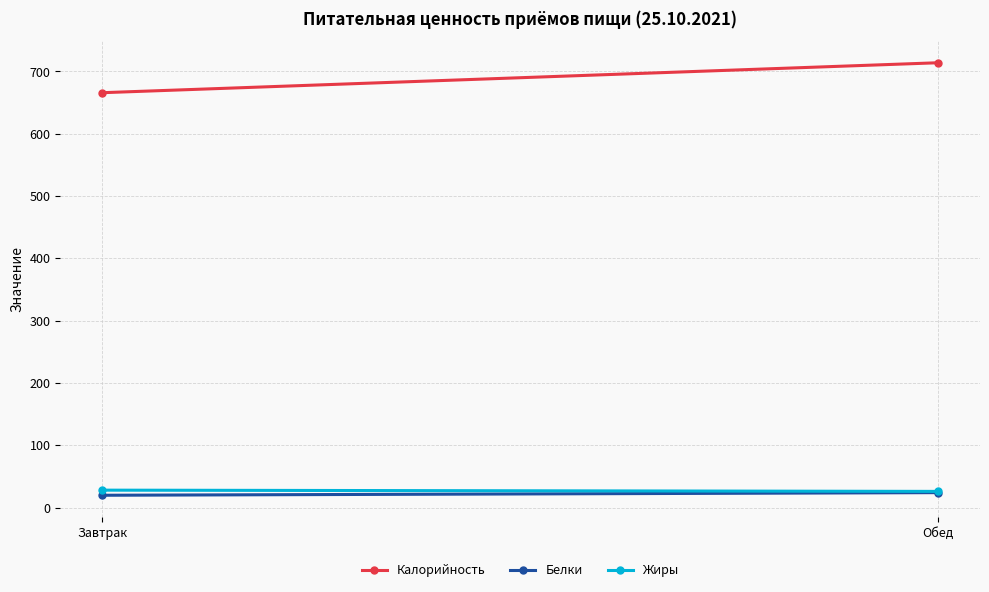

What is the difference between the Калорийность values at Завтрак and Обед?

48.1